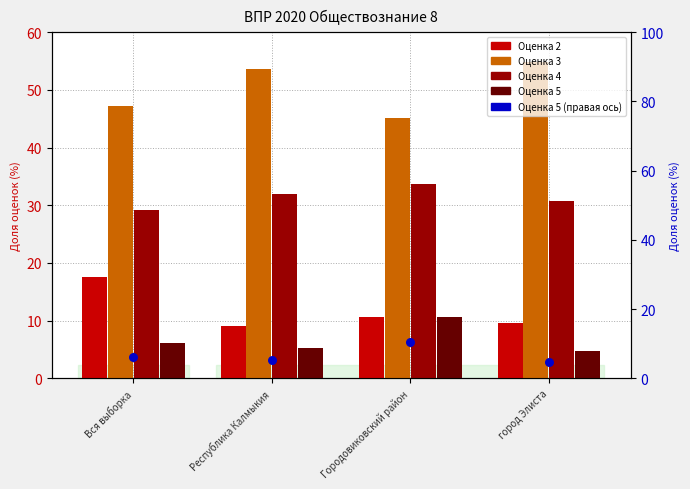

Which series reaches the maximum Y coordinate?

Оценка 3